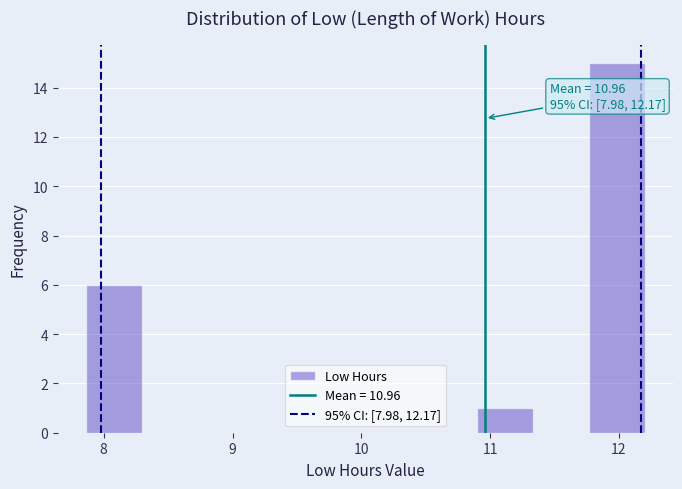

Which range on the x-axis has the tallest bar?

11.8 to 12.2